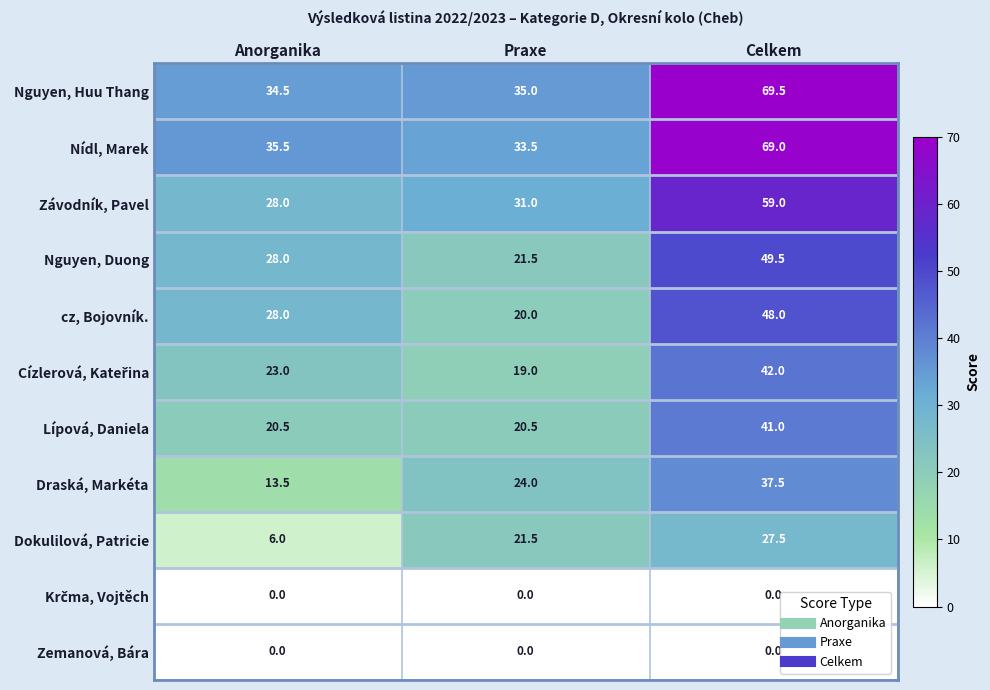

True or false: Závodník, Pavel has a value of 5.9 at Anorganika.

False